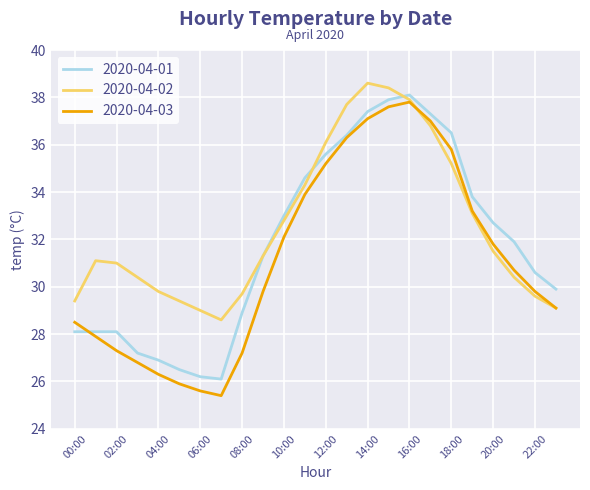

Which series has the largest total across all categories?

2020-04-02